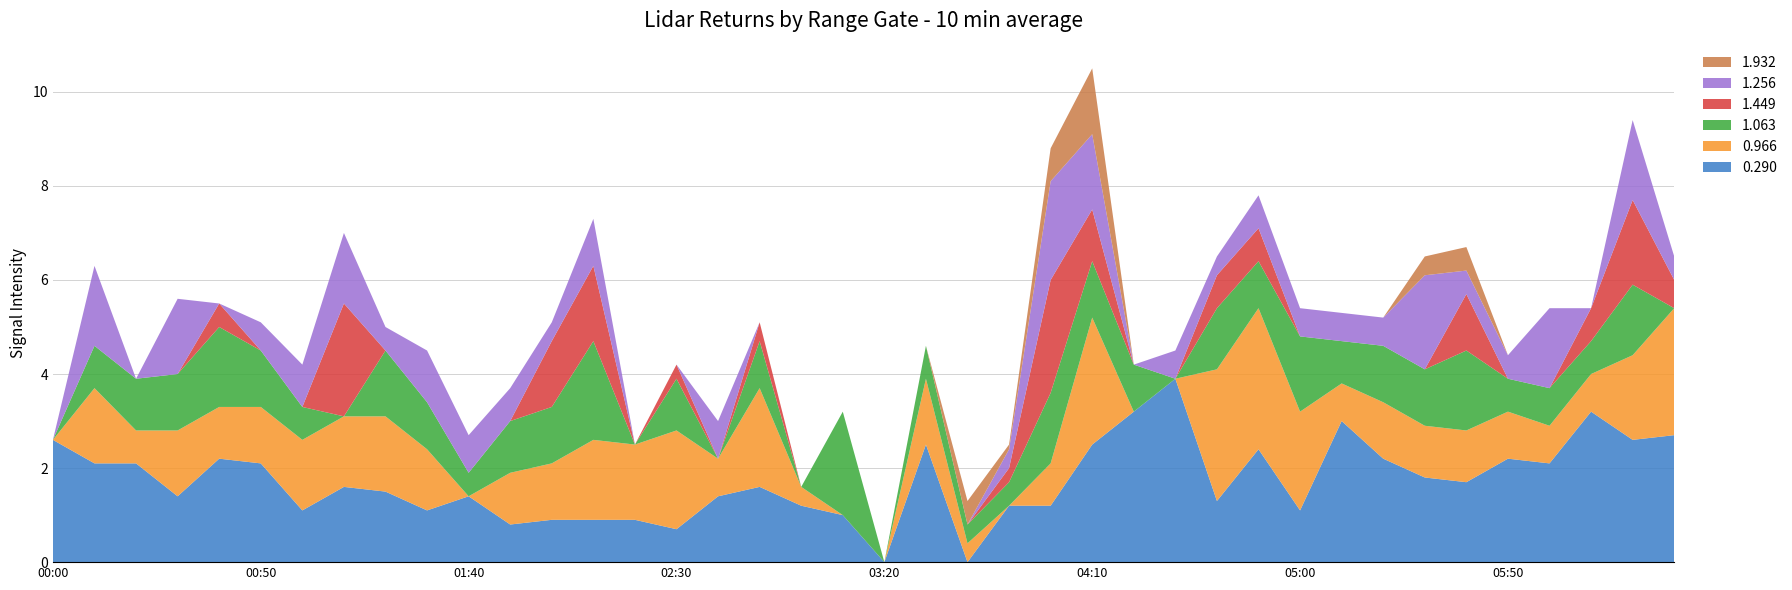

Reading right to left, extract all data points from this chart.

0.290: 2001/02/05 06:30=2.7	2001/02/05 06:20=2.6	2001/02/05 06:10=3.2	2001/02/05 06:00=2.1	2001/02/05 05:50=2.2	2001/02/05 05:40=1.7	2001/02/05 05:30=1.8	2001/02/05 05:20=2.2	2001/02/05 05:10=3.0	2001/02/05 05:00=1.1	2001/02/05 04:50=2.4	2001/02/05 04:40=1.3	2001/02/05 04:30=3.9	2001/02/05 04:20=3.2	2001/02/05 04:10=2.5	2001/02/05 04:00=1.2	2001/02/05 03:50=1.2	2001/02/05 03:40=0.0	2001/02/05 03:30=2.5	2001/02/05 03:20=0.0	2001/02/05 03:10=1.0	2001/02/05 03:00=1.2	2001/02/05 02:50=1.6	2001/02/05 02:40=1.4	2001/02/05 02:30=0.7	2001/02/05 02:20=0.9	2001/02/05 02:10=0.9	2001/02/05 02:00=0.9	2001/02/05 01:50=0.8	2001/02/05 01:40=1.4	2001/02/05 01:30=1.1	2001/02/05 01:20=1.5	2001/02/05 01:10=1.6	2001/02/05 01:00=1.1	2001/02/05 00:50=2.1	2001/02/05 00:40=2.2	2001/02/05 00:30=1.4	2001/02/05 00:20=2.1	2001/02/05 00:10=2.1	2001/02/05 00:00=2.6
0.966: 2001/02/05 06:30=2.7	2001/02/05 06:20=1.8	2001/02/05 06:10=0.8	2001/02/05 06:00=0.8	2001/02/05 05:50=1.0	2001/02/05 05:40=1.1	2001/02/05 05:30=1.1	2001/02/05 05:20=1.2	2001/02/05 05:10=0.8	2001/02/05 05:00=2.1	2001/02/05 04:50=3.0	2001/02/05 04:40=2.8	2001/02/05 04:30=0.0	2001/02/05 04:20=0.0	2001/02/05 04:10=2.7	2001/02/05 04:00=0.9	2001/02/05 03:50=0.0	2001/02/05 03:40=0.4	2001/02/05 03:30=1.4	2001/02/05 03:20=0.0	2001/02/05 03:10=0.0	2001/02/05 03:00=0.4	2001/02/05 02:50=2.1	2001/02/05 02:40=0.8	2001/02/05 02:30=2.1	2001/02/05 02:20=1.6	2001/02/05 02:10=1.7	2001/02/05 02:00=1.2	2001/02/05 01:50=1.1	2001/02/05 01:40=0.0	2001/02/05 01:30=1.3	2001/02/05 01:20=1.6	2001/02/05 01:10=1.5	2001/02/05 01:00=1.5	2001/02/05 00:50=1.2	2001/02/05 00:40=1.1	2001/02/05 00:30=1.4	2001/02/05 00:20=0.7	2001/02/05 00:10=1.6	2001/02/05 00:00=0.0
1.063: 2001/02/05 06:30=0.0	2001/02/05 06:20=1.5	2001/02/05 06:10=0.7	2001/02/05 06:00=0.8	2001/02/05 05:50=0.7	2001/02/05 05:40=1.7	2001/02/05 05:30=1.2	2001/02/05 05:20=1.2	2001/02/05 05:10=0.9	2001/02/05 05:00=1.6	2001/02/05 04:50=1.0	2001/02/05 04:40=1.3	2001/02/05 04:30=0.0	2001/02/05 04:20=1.0	2001/02/05 04:10=1.2	2001/02/05 04:00=1.5	2001/02/05 03:50=0.5	2001/02/05 03:40=0.4	2001/02/05 03:30=0.7	2001/02/05 03:20=0.0	2001/02/05 03:10=2.2	2001/02/05 03:00=0.0	2001/02/05 02:50=1.0	2001/02/05 02:40=0.0	2001/02/05 02:30=1.1	2001/02/05 02:20=0.0	2001/02/05 02:10=2.1	2001/02/05 02:00=1.2	2001/02/05 01:50=1.1	2001/02/05 01:40=0.5	2001/02/05 01:30=1.0	2001/02/05 01:20=1.4	2001/02/05 01:10=0.0	2001/02/05 01:00=0.7	2001/02/05 00:50=1.2	2001/02/05 00:40=1.7	2001/02/05 00:30=1.2	2001/02/05 00:20=1.1	2001/02/05 00:10=0.9	2001/02/05 00:00=0.0
1.449: 2001/02/05 06:30=0.6	2001/02/05 06:20=1.8	2001/02/05 06:10=0.7	2001/02/05 06:00=0.0	2001/02/05 05:50=0.0	2001/02/05 05:40=1.2	2001/02/05 05:30=0.0	2001/02/05 05:20=0.0	2001/02/05 05:10=0.0	2001/02/05 05:00=0.0	2001/02/05 04:50=0.7	2001/02/05 04:40=0.7	2001/02/05 04:30=0.0	2001/02/05 04:20=0.0	2001/02/05 04:10=1.1	2001/02/05 04:00=2.4	2001/02/05 03:50=0.3	2001/02/05 03:40=0.0	2001/02/05 03:30=0.0	2001/02/05 03:20=0.0	2001/02/05 03:10=0.0	2001/02/05 03:00=0.0	2001/02/05 02:50=0.4	2001/02/05 02:40=0.0	2001/02/05 02:30=0.3	2001/02/05 02:20=0.0	2001/02/05 02:10=1.6	2001/02/05 02:00=1.4	2001/02/05 01:50=0.0	2001/02/05 01:40=0.0	2001/02/05 01:30=0.0	2001/02/05 01:20=0.0	2001/02/05 01:10=2.4	2001/02/05 01:00=0.0	2001/02/05 00:50=0.0	2001/02/05 00:40=0.5	2001/02/05 00:30=0.0	2001/02/05 00:20=0.0	2001/02/05 00:10=0.0	2001/02/05 00:00=0.0
1.256: 2001/02/05 06:30=0.5	2001/02/05 06:20=1.7	2001/02/05 06:10=0.0	2001/02/05 06:00=1.7	2001/02/05 05:50=0.5	2001/02/05 05:40=0.5	2001/02/05 05:30=2.0	2001/02/05 05:20=0.6	2001/02/05 05:10=0.6	2001/02/05 05:00=0.6	2001/02/05 04:50=0.7	2001/02/05 04:40=0.4	2001/02/05 04:30=0.6	2001/02/05 04:20=0.0	2001/02/05 04:10=1.6	2001/02/05 04:00=2.1	2001/02/05 03:50=0.4	2001/02/05 03:40=0.0	2001/02/05 03:30=0.0	2001/02/05 03:20=0.0	2001/02/05 03:10=0.0	2001/02/05 03:00=0.0	2001/02/05 02:50=0.0	2001/02/05 02:40=0.8	2001/02/05 02:30=0.0	2001/02/05 02:20=0.0	2001/02/05 02:10=1.0	2001/02/05 02:00=0.4	2001/02/05 01:50=0.7	2001/02/05 01:40=0.8	2001/02/05 01:30=1.1	2001/02/05 01:20=0.5	2001/02/05 01:10=1.5	2001/02/05 01:00=0.9	2001/02/05 00:50=0.6	2001/02/05 00:40=0.0	2001/02/05 00:30=1.6	2001/02/05 00:20=0.0	2001/02/05 00:10=1.7	2001/02/05 00:00=0.0
1.932: 2001/02/05 06:30=0.0	2001/02/05 06:20=0.0	2001/02/05 06:10=0.0	2001/02/05 06:00=0.0	2001/02/05 05:50=0.0	2001/02/05 05:40=0.5	2001/02/05 05:30=0.4	2001/02/05 05:20=0.0	2001/02/05 05:10=0.0	2001/02/05 05:00=0.0	2001/02/05 04:50=0.0	2001/02/05 04:40=0.0	2001/02/05 04:30=0.0	2001/02/05 04:20=0.0	2001/02/05 04:10=1.4	2001/02/05 04:00=0.7	2001/02/05 03:50=0.1	2001/02/05 03:40=0.5	2001/02/05 03:30=0.0	2001/02/05 03:20=0.0	2001/02/05 03:10=0.0	2001/02/05 03:00=0.0	2001/02/05 02:50=0.0	2001/02/05 02:40=0.0	2001/02/05 02:30=0.0	2001/02/05 02:20=0.0	2001/02/05 02:10=0.0	2001/02/05 02:00=0.0	2001/02/05 01:50=0.0	2001/02/05 01:40=0.0	2001/02/05 01:30=0.0	2001/02/05 01:20=0.0	2001/02/05 01:10=0.0	2001/02/05 01:00=0.0	2001/02/05 00:50=0.0	2001/02/05 00:40=0.0	2001/02/05 00:30=0.0	2001/02/05 00:20=0.0	2001/02/05 00:10=0.0	2001/02/05 00:00=0.0